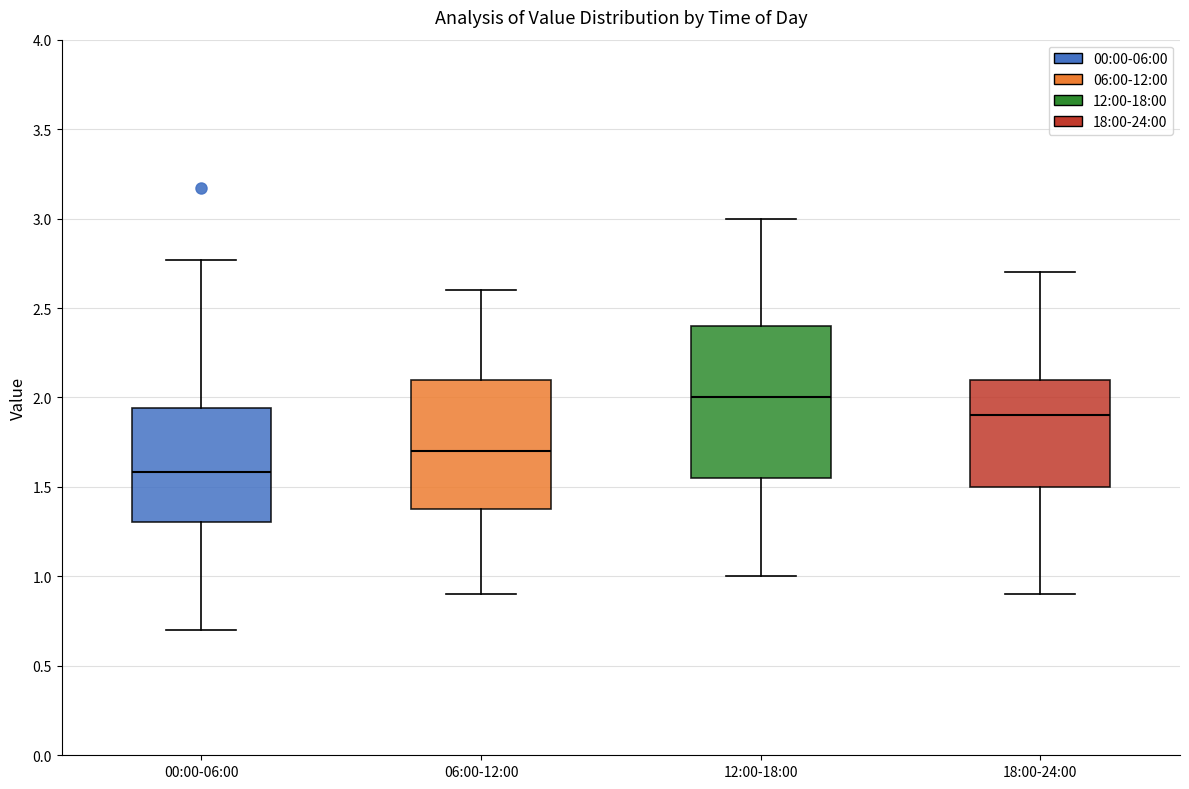

Comparing the boxes themselves (not the whiskers), which one is the tallest?

12:00-18:00